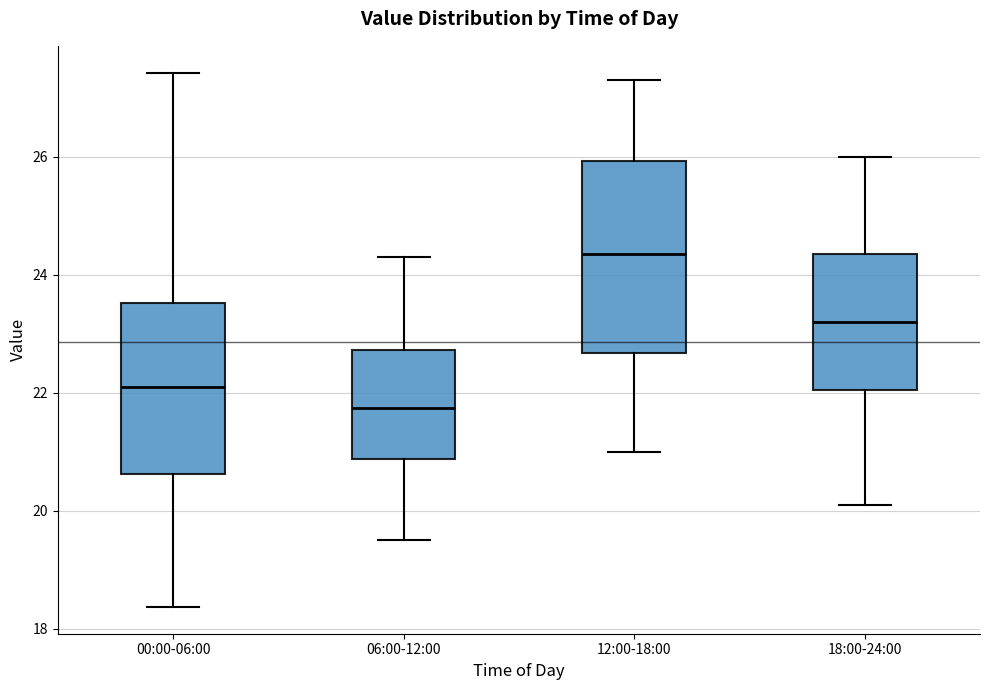

Which box has the lowest median line?

06:00-12:00